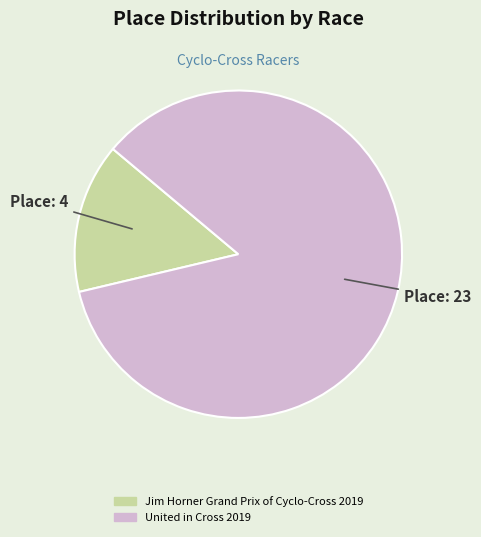

What is the smallest slice in the pie chart?

Jim Horner Grand Prix of Cyclo-Cross 2019